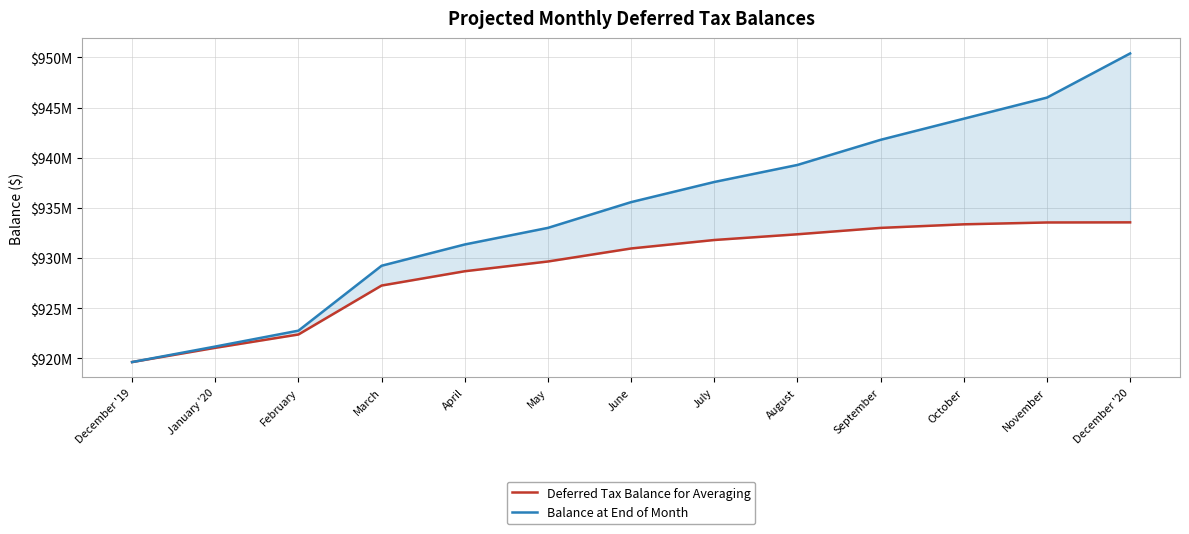

Is the value of Balance at End of Month at September greater than the value of Deferred Tax Balance for Averaging at August?

Yes